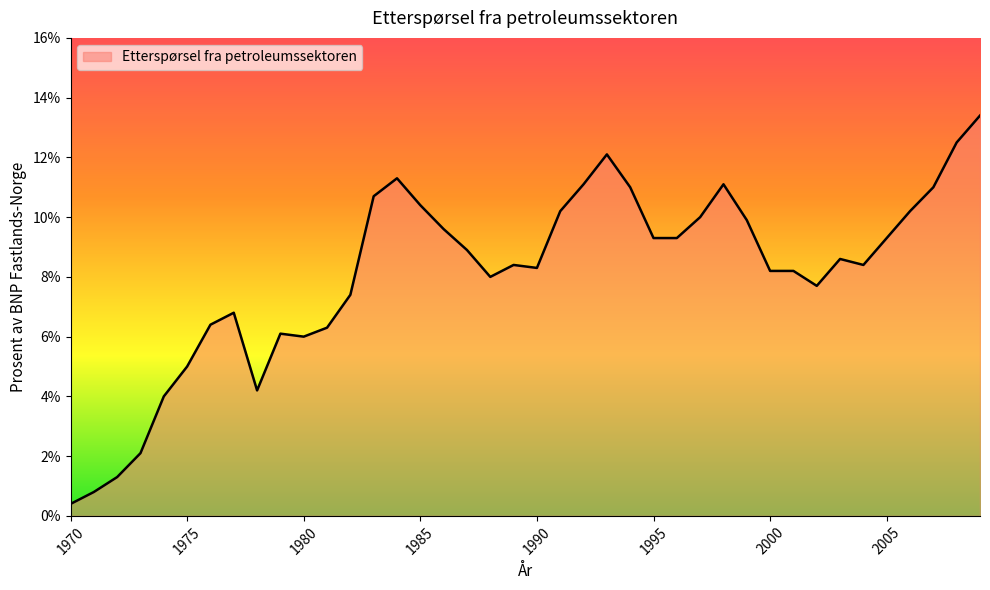

True or false: there are more than 1 points higher than both neighbors.

True